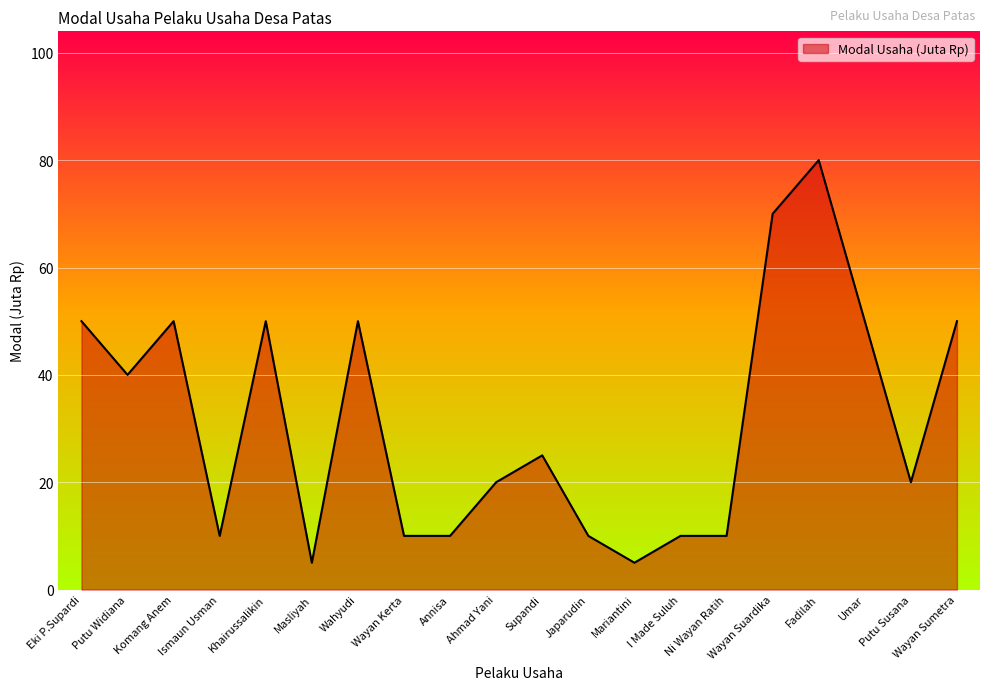

Reading right to left, extract all data points from this chart.

50	20	50	80	70	10	10	5	10	25	20	10	10	50	5	50	10	50	40	50